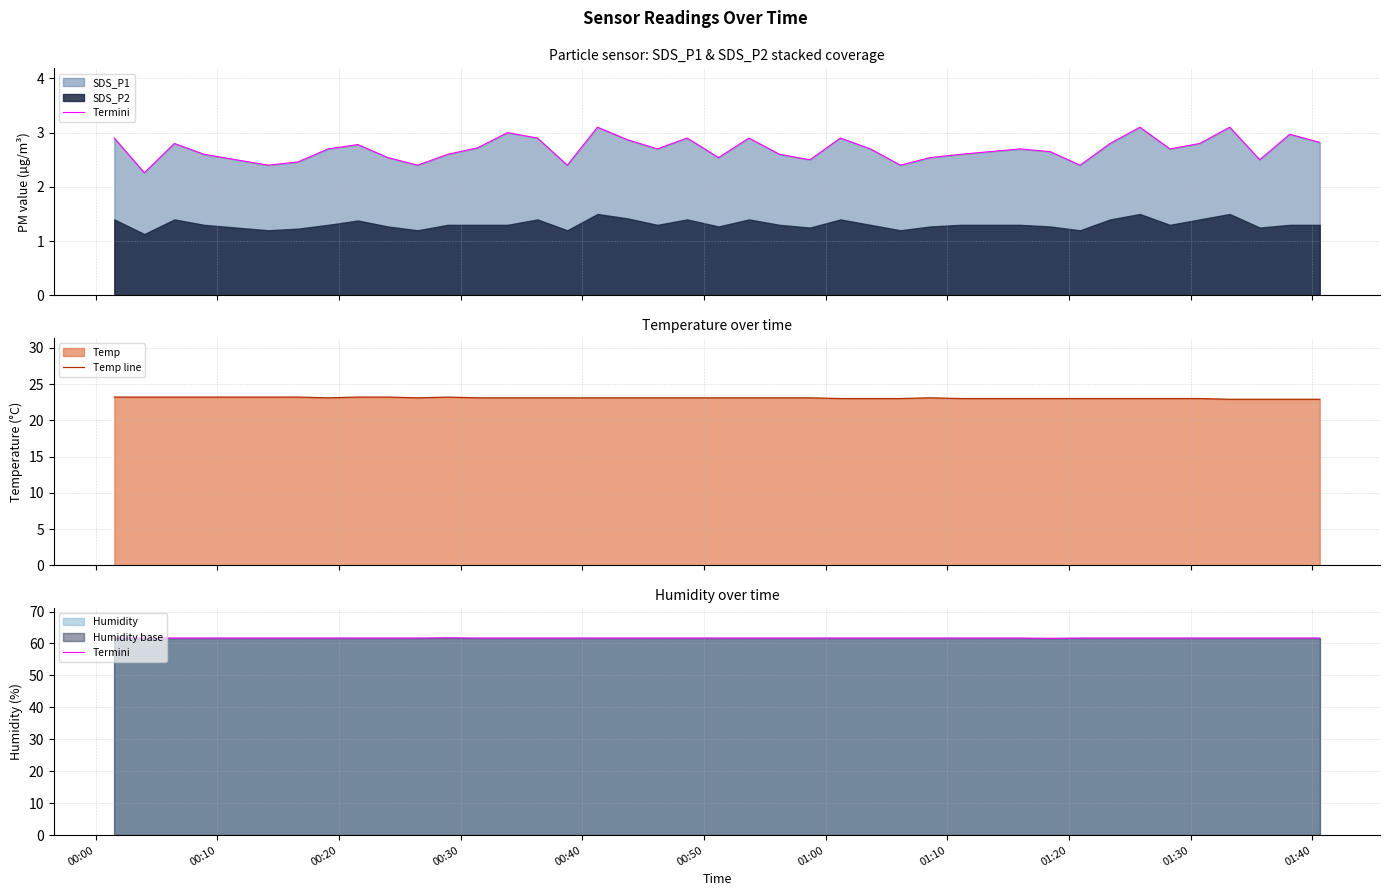

In Temp line, how many points are lower than both neighbors (excluding endpoints)?

2